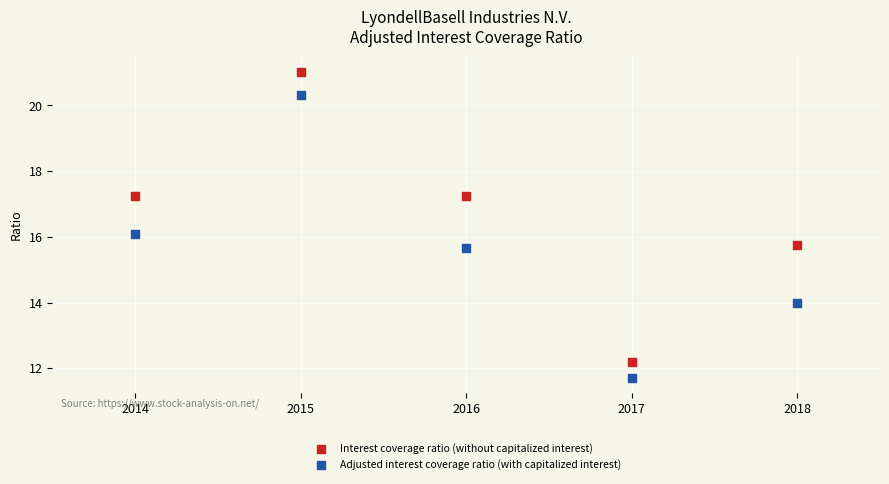

Which series contains the lowest Y value?

Adjusted interest coverage ratio (with capitalized interest)